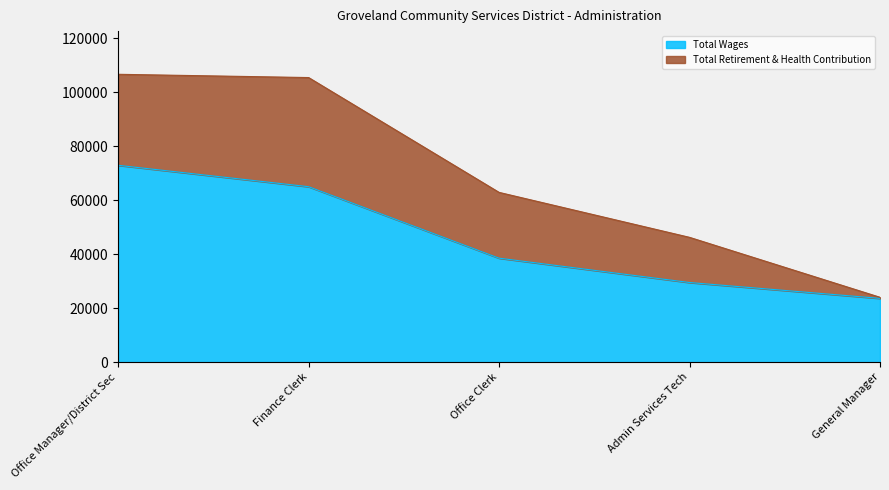

How many values are between 29491 and 64977?

3